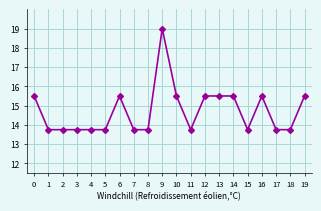

Approximately how many times larger is the value at 7 compared to 9?

0.7